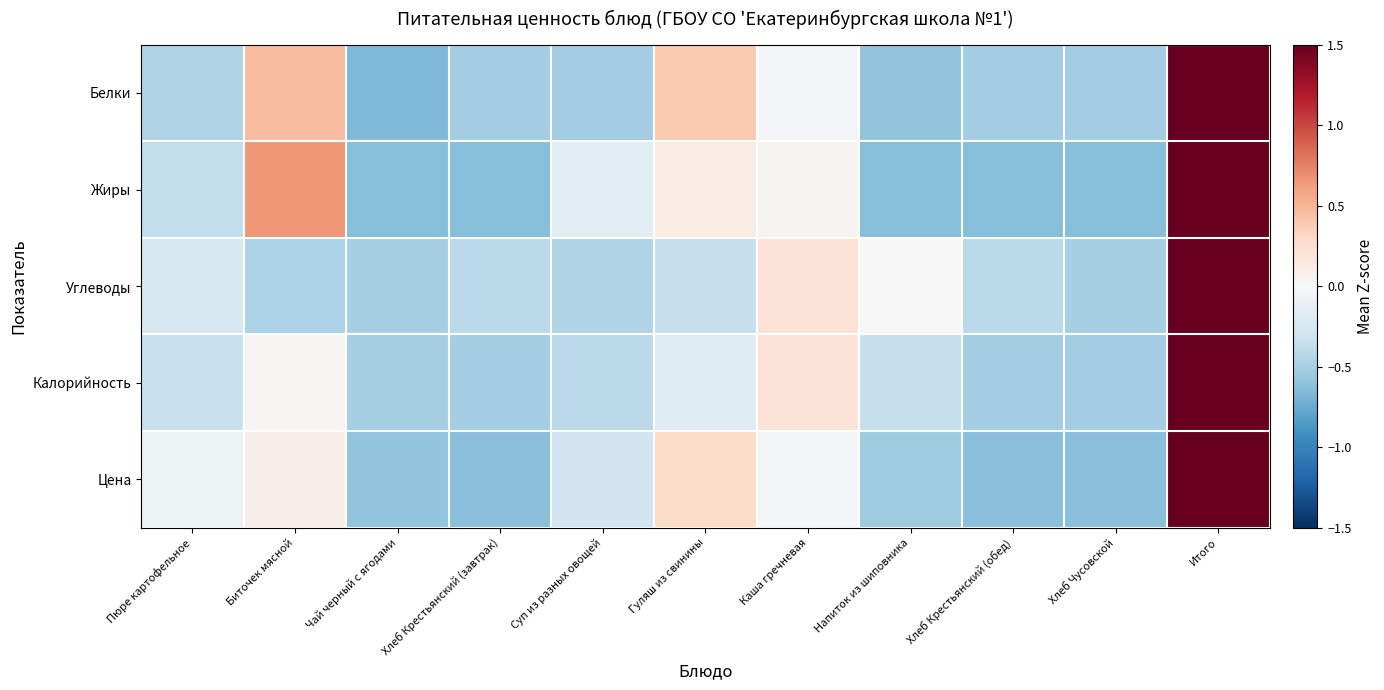

Reading right to left, list all the values displayed in this chart.

Белки: Итого=2.9	Хлеб Чусовской=-0.5	Хлеб Крестьянский (обед)=-0.5	Напиток из шиповника=-0.6	Каша гречневая=-0.0	Гуляш из свинины=0.4	Суп из разных овощей=-0.5	Хлеб Крестьянский (завтрак)=-0.5	Чай черный с ягодами=-0.7	Биточек мясной=0.5	Пюре картофельное=-0.4
Жиры: Итого=2.9	Хлеб Чусовской=-0.6	Хлеб Крестьянский (обед)=-0.6	Напиток из шиповника=-0.6	Каша гречневая=0.0	Гуляш из свинины=0.1	Суп из разных овощей=-0.2	Хлеб Крестьянский (завтрак)=-0.6	Чай черный с ягодами=-0.6	Биточек мясной=0.7	Пюре картофельное=-0.4
Углеводы: Итого=3.1	Хлеб Чусовской=-0.5	Хлеб Крестьянский (обед)=-0.4	Напиток из шиповника=0.0	Каша гречневая=0.2	Гуляш из свинины=-0.3	Суп из разных овощей=-0.5	Хлеб Крестьянский (завтрак)=-0.4	Чай черный с ягодами=-0.5	Биточек мясной=-0.5	Пюре картофельное=-0.2
Калорийность: Итого=3.1	Хлеб Чусовской=-0.5	Хлеб Крестьянский (обед)=-0.5	Напиток из шиповника=-0.3	Каша гречневая=0.2	Гуляш из свинины=-0.2	Суп из разных овощей=-0.4	Хлеб Крестьянский (завтрак)=-0.5	Чай черный с ягодами=-0.5	Биточек мясной=0.0	Пюре картофельное=-0.3
Цена: Итого=3.0	Хлеб Чусовской=-0.6	Хлеб Крестьянский (обед)=-0.6	Напиток из шиповника=-0.5	Каша гречневая=-0.0	Гуляш из свинины=0.3	Суп из разных овощей=-0.3	Хлеб Крестьянский (завтрак)=-0.6	Чай черный с ягодами=-0.6	Биточек мясной=0.1	Пюре картофельное=-0.1